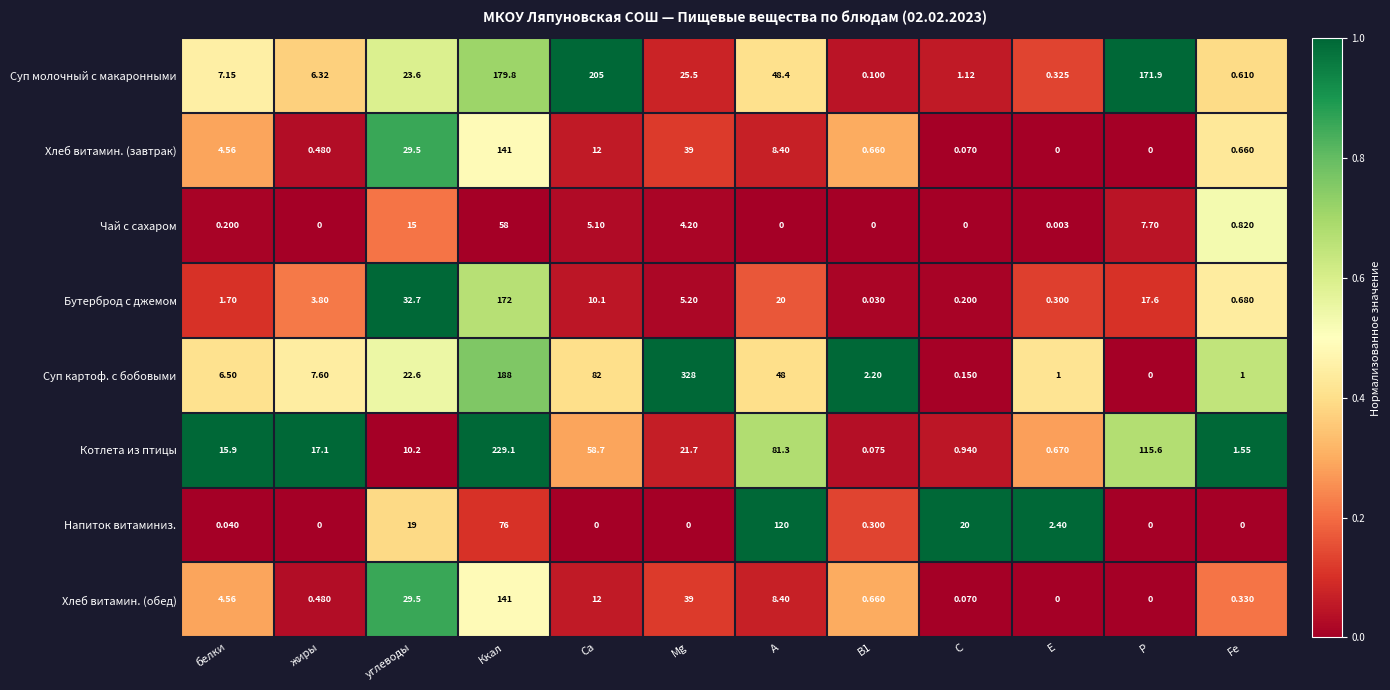

How many series are shown in this chart?

8